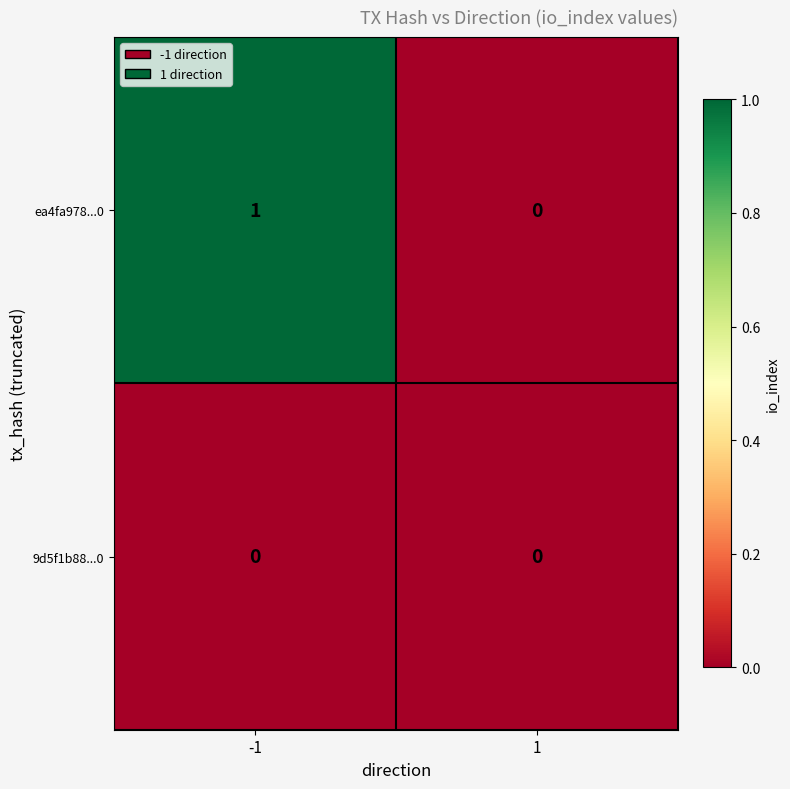

Which series has the largest total across all categories?

ea4fa978...0